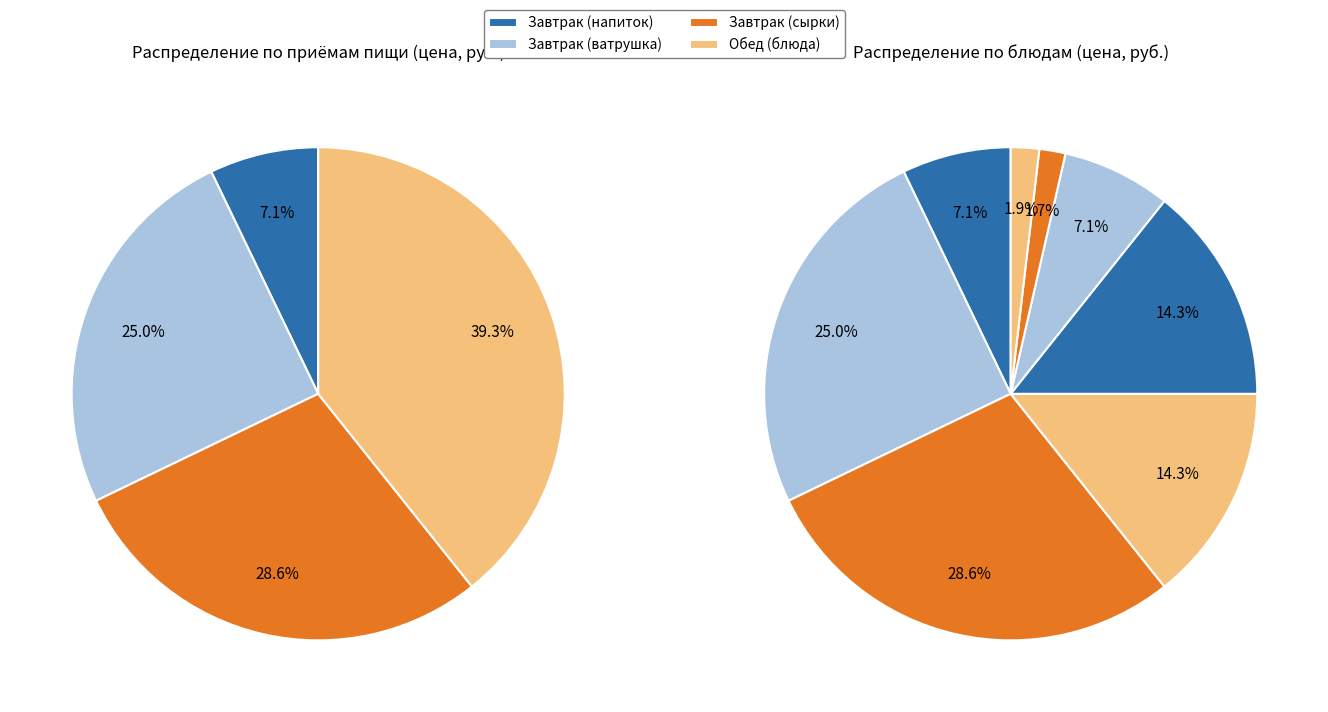

What is the change in value from борщ со сметаной на овощном бульоне to хлеб бел.?

-8.8